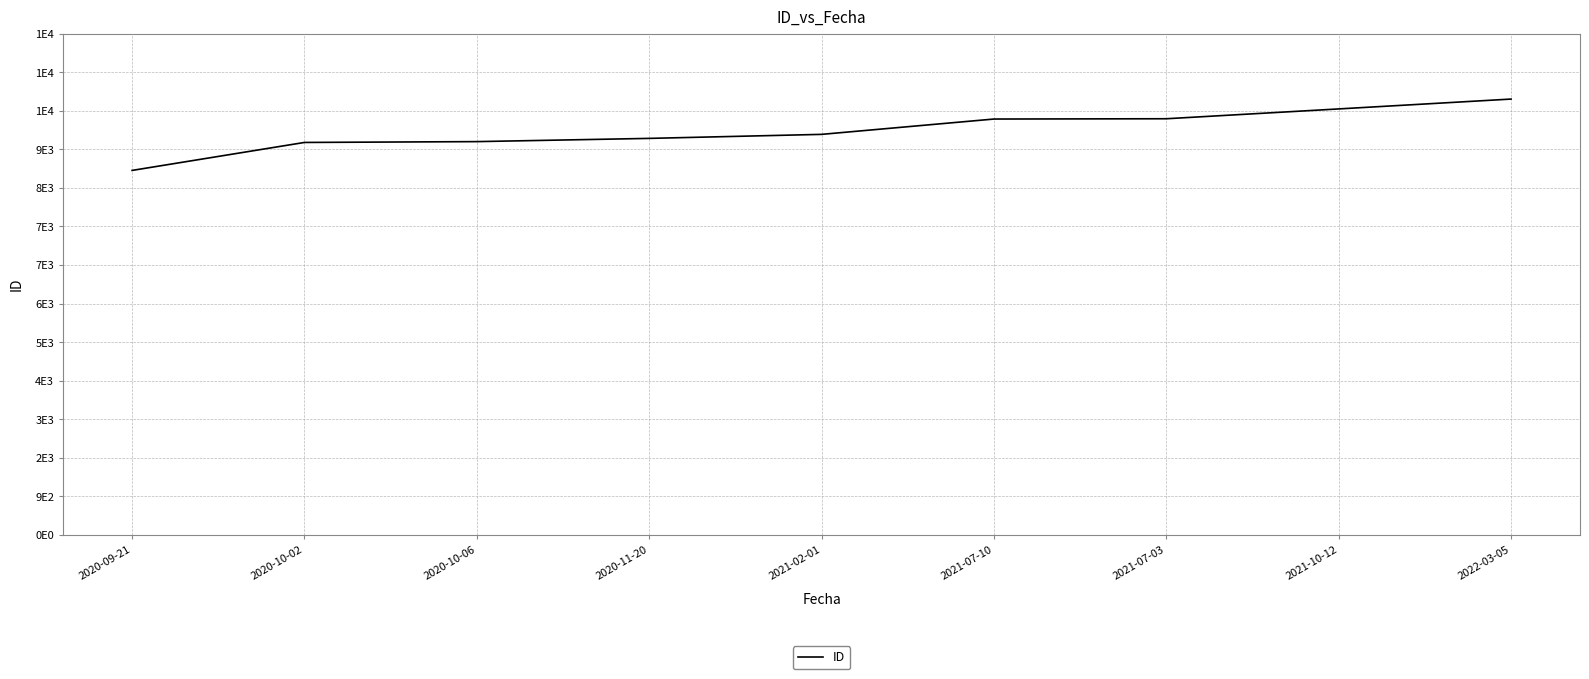

The chart shows a value of 6146 at 2021-02-01. True or false?

False